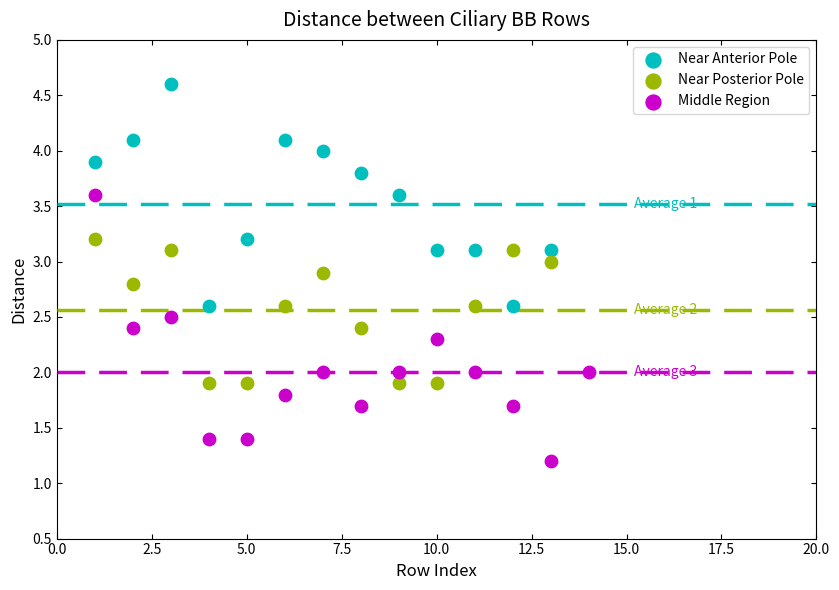

Which series has the widest spread of Y values?

Middle Region